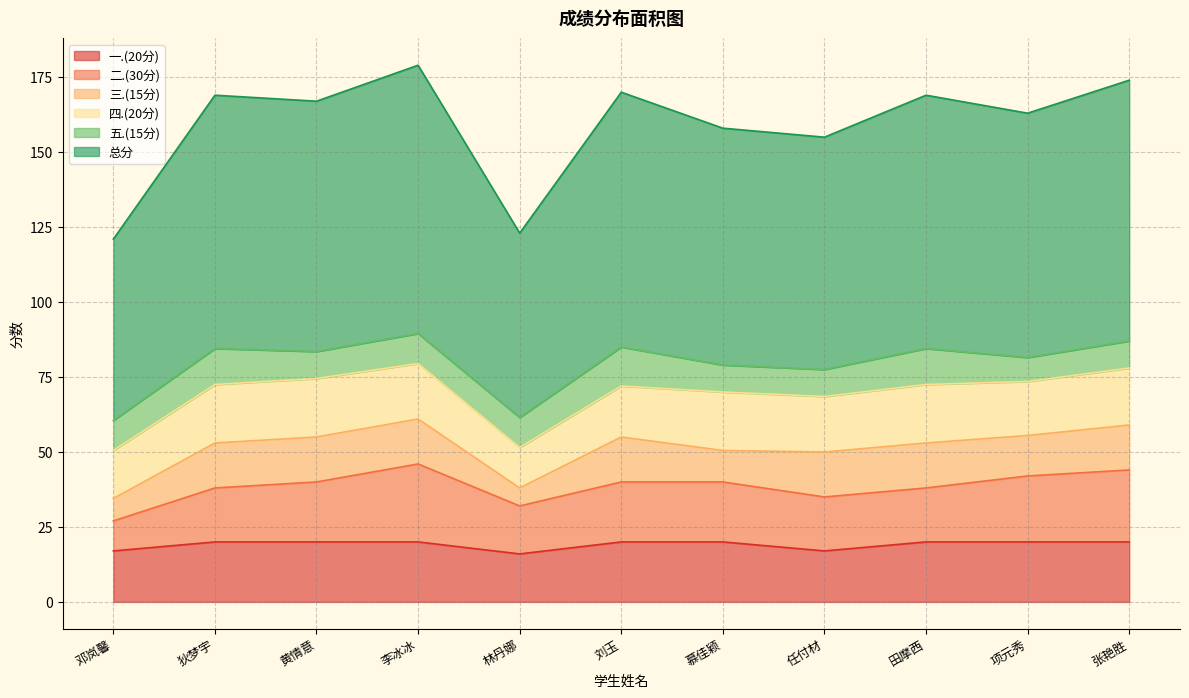

Which series has the widest spread of values?

总分